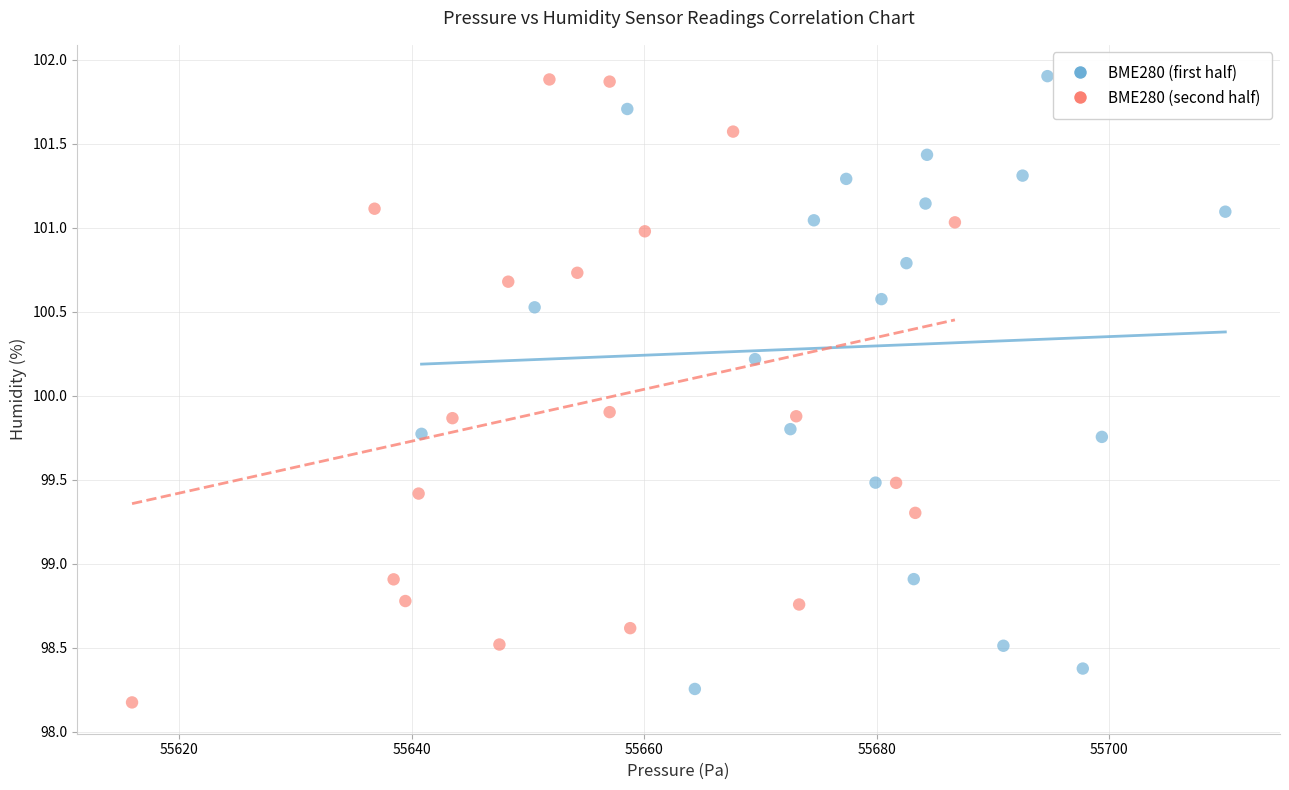

What are all the series names shown in the legend?

BME280 (first half), BME280 (second half)